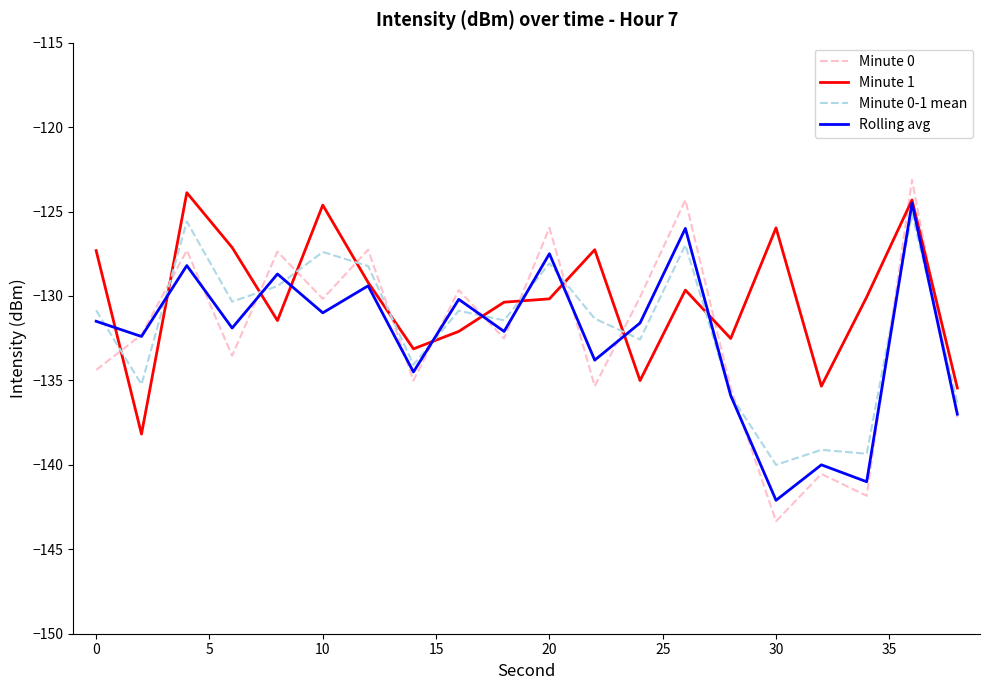

What is the minimum value for Minute 0-1 mean?

-140.0